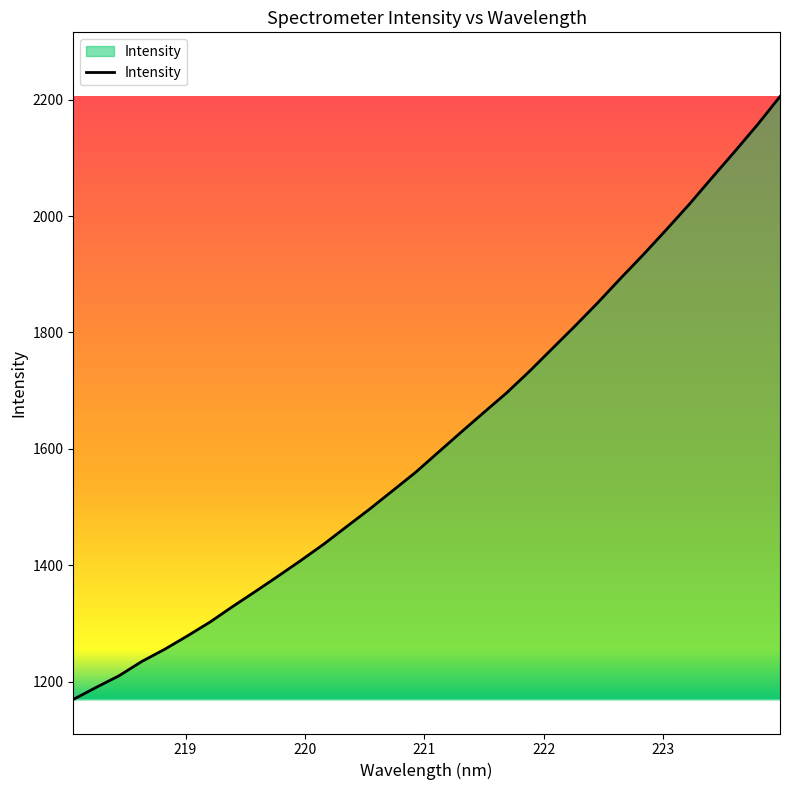

Does the chart display data point markers on the line(s)?

No